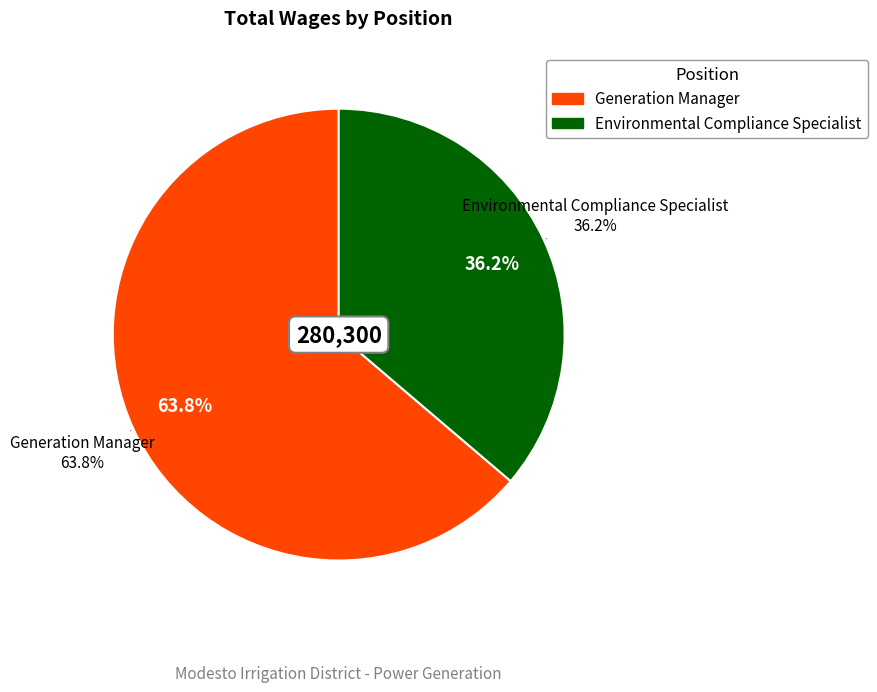

What is the majority slice?

Generation Manager